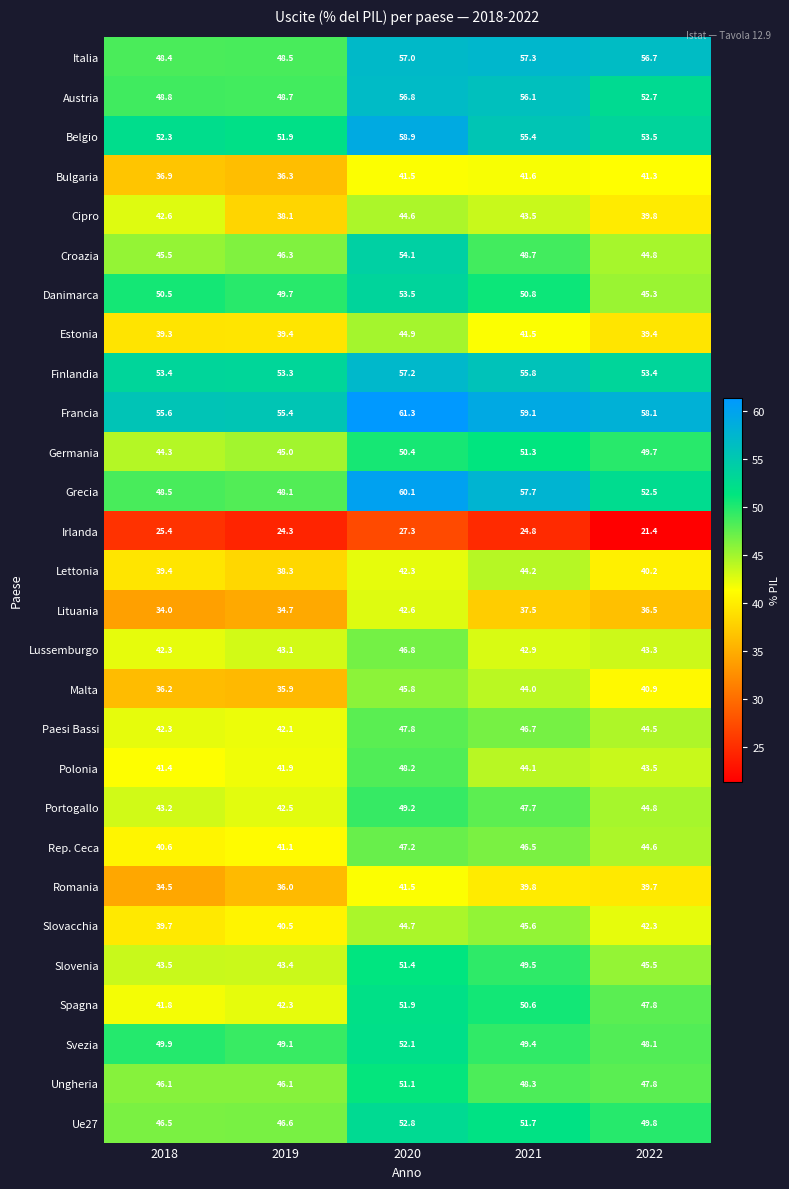

True or false: Danimarca has a value of 29.5 at 2022.

False